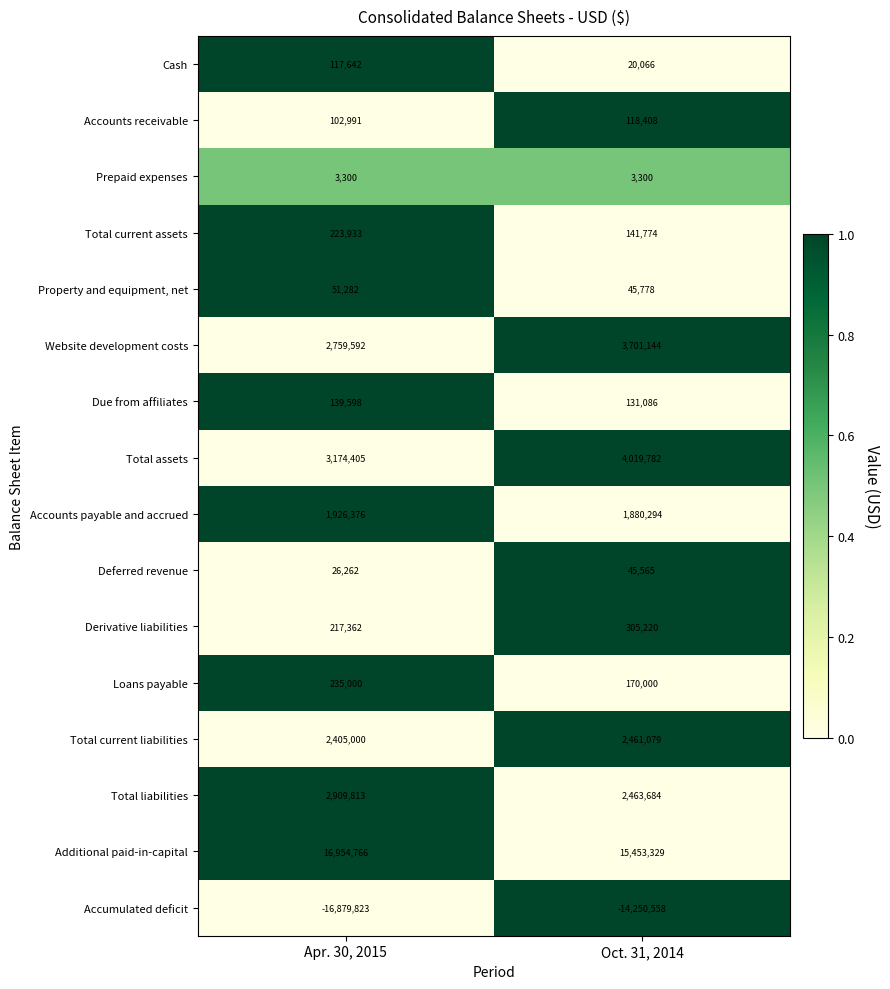

At which category does the chart reach its peak across all series?

Apr. 30, 2015